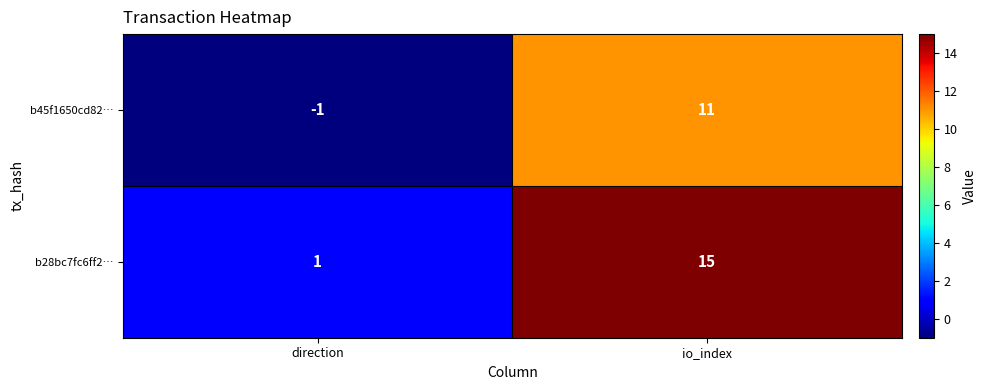

What is the spread (max minus min) of values at io_index?

4